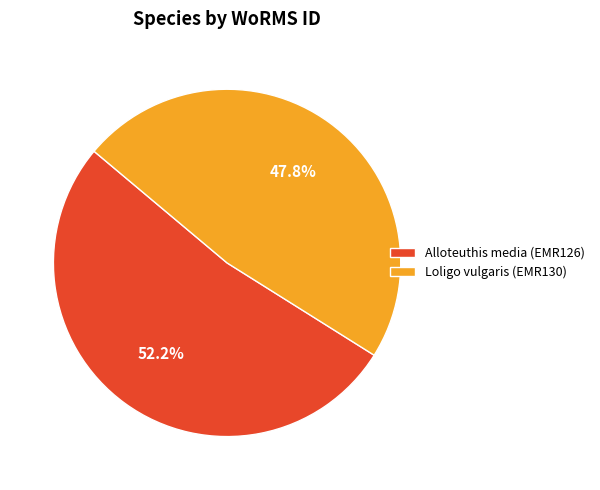

Does any single category account for the majority?

Yes